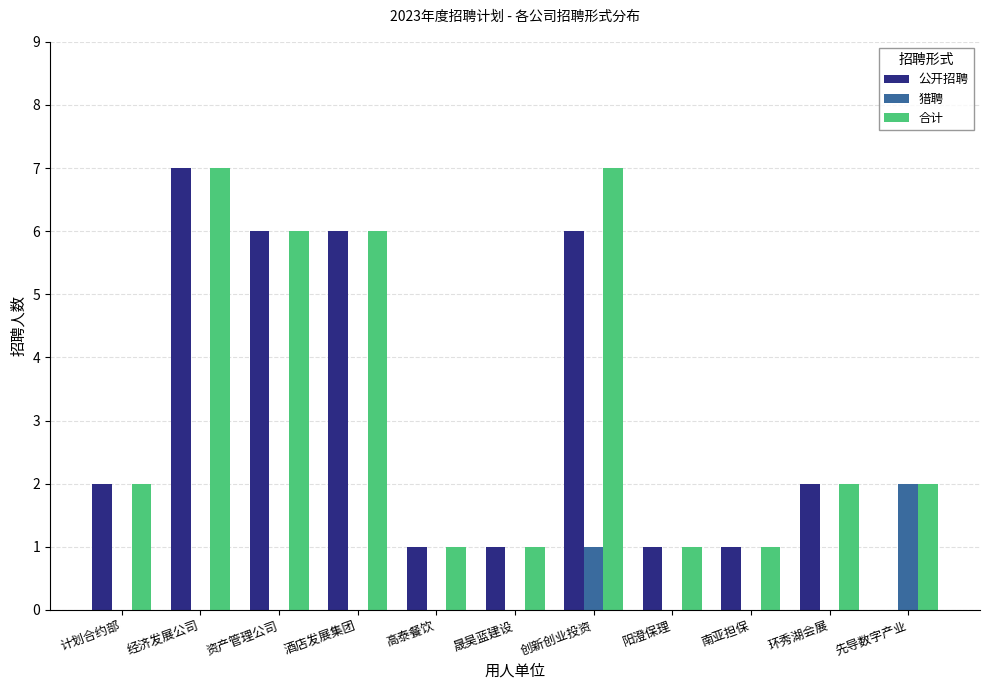

Is the value of 公开招聘 at 高泰餐饮 greater than the value of 猎聘 at 酒店发展集团?

Yes